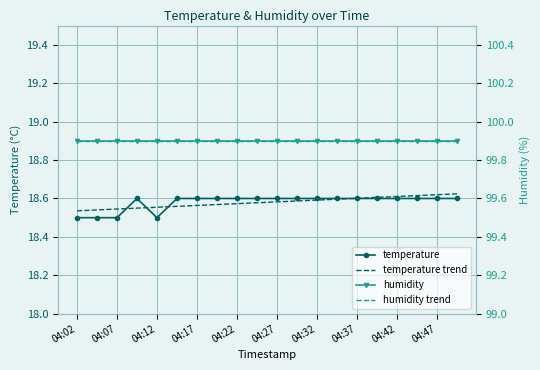

How many categories are shown in the chart?

20